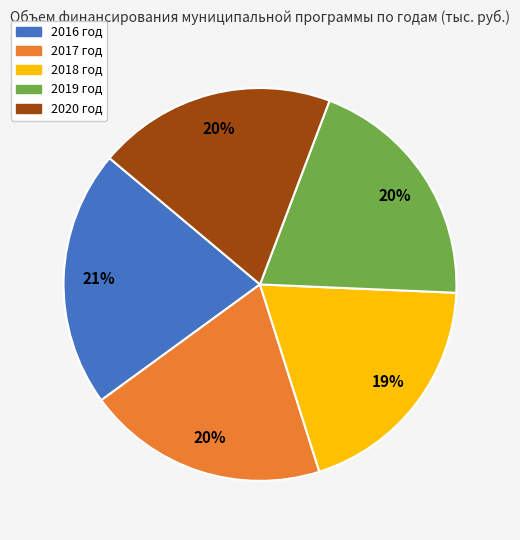

Do 2019 год and 2018 год together represent more than half of the pie?

No